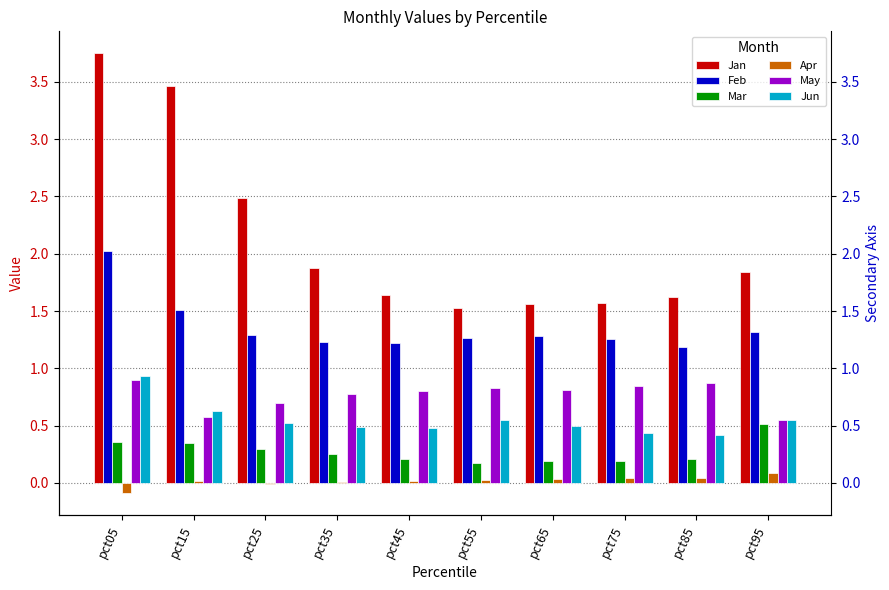

What is the smallest value displayed?

-0.1